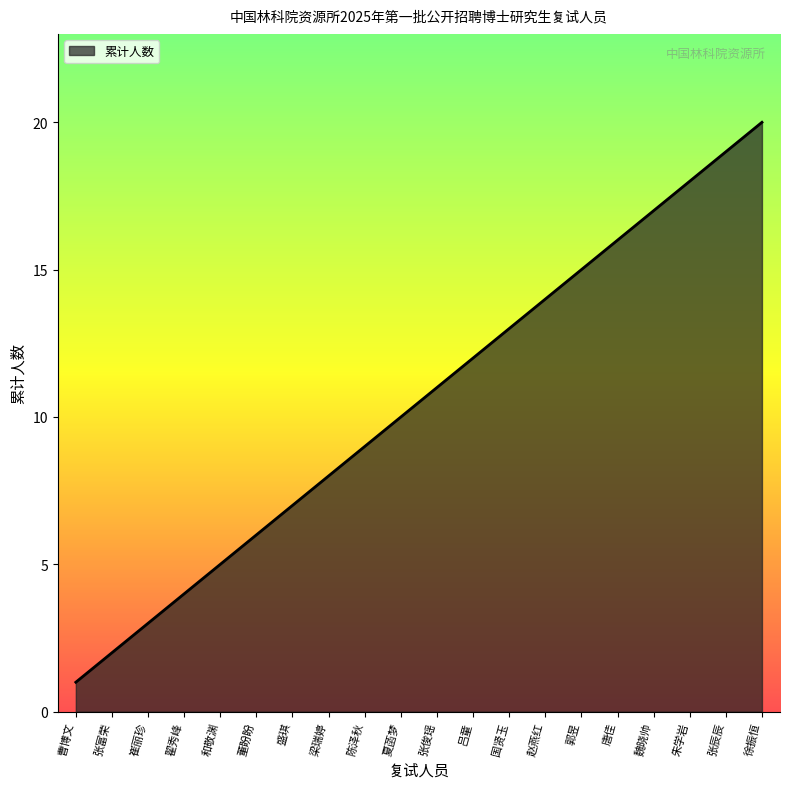

What is the difference between the maximum and minimum values?

19